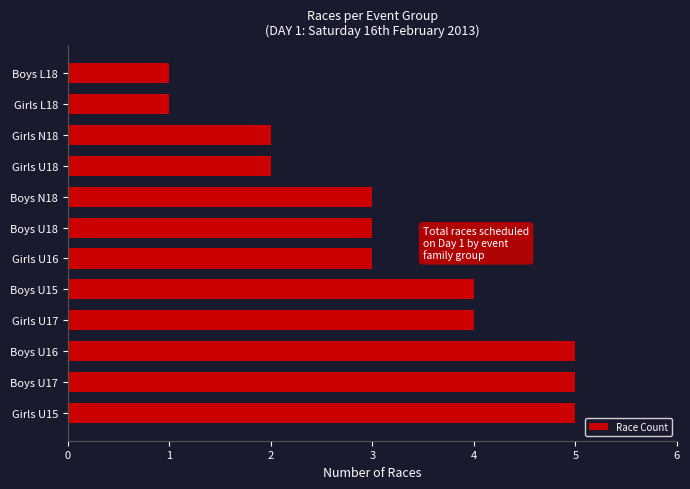

Which has a higher value, Boys U17 or Girls L18?

Boys U17